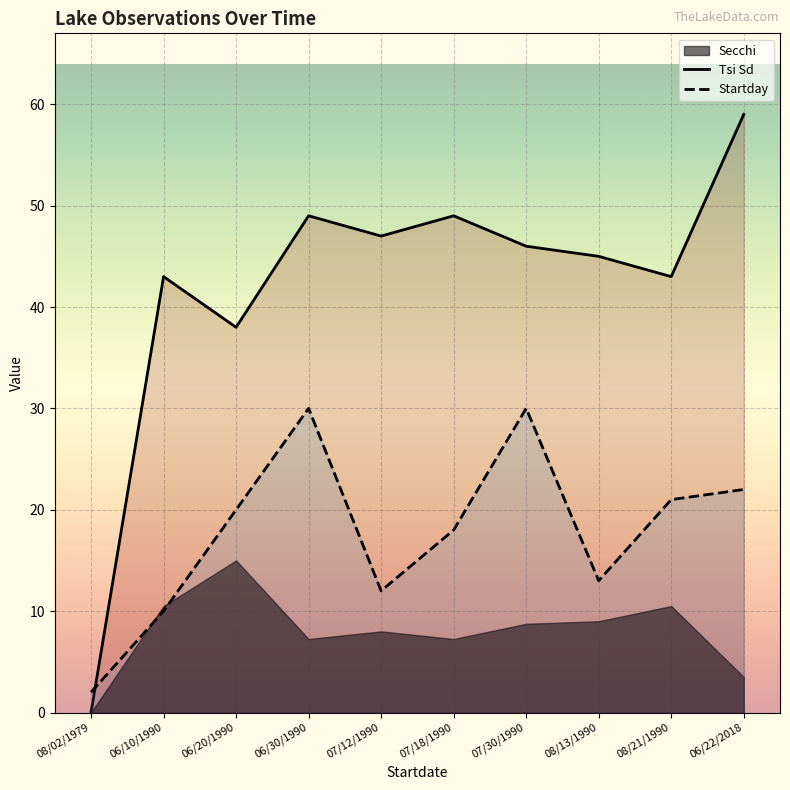

Which series ends up on top after the final intersection of Tsi Sd and Startday?

Tsi Sd